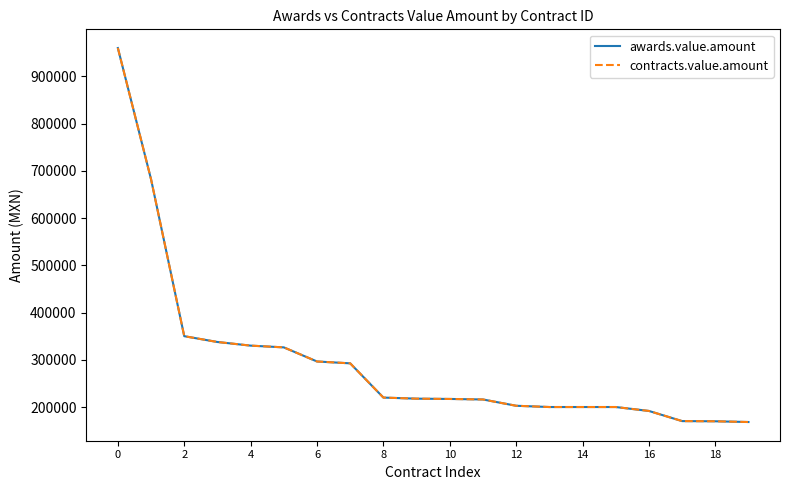

At how many categories does at least one series exceed 666369?

2